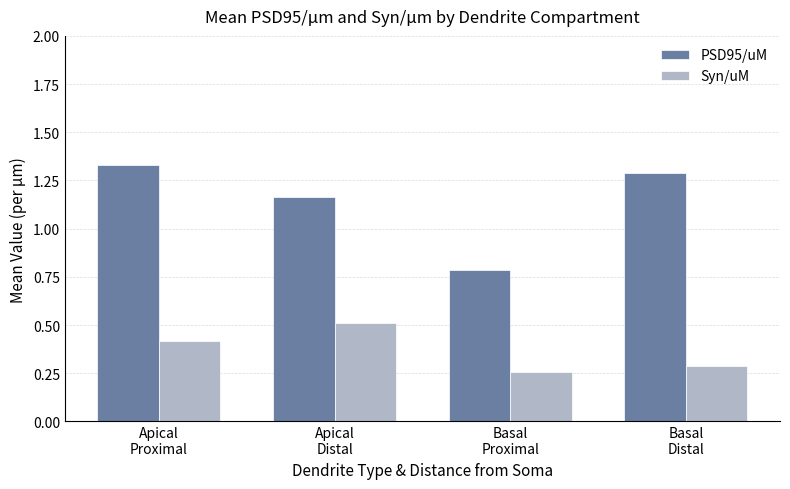

Rank the series by their average value, from highest to lowest.

PSD95/uM, Syn/uM